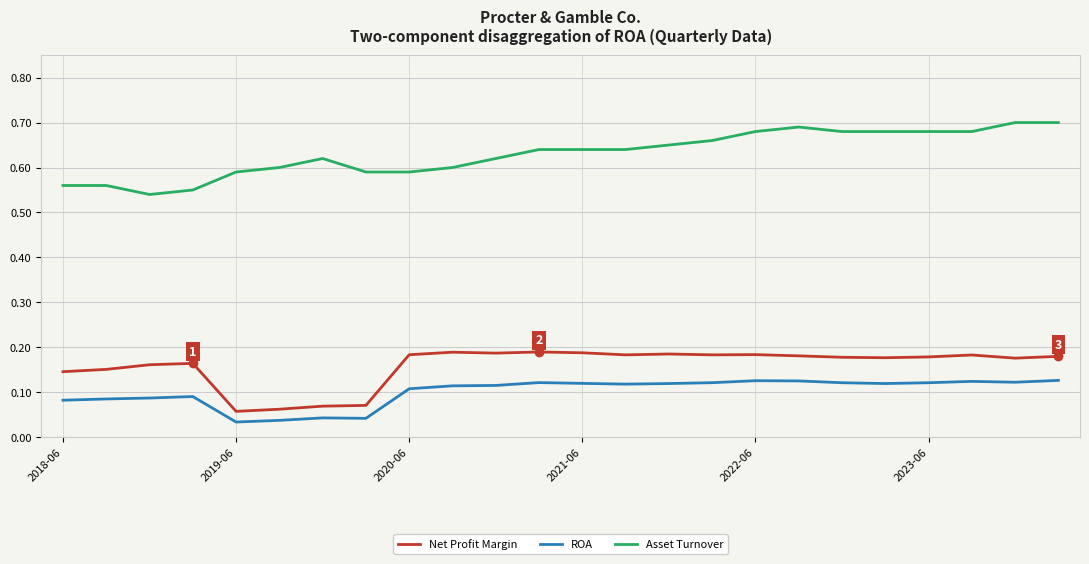

True or false: Net Profit Margin and Asset Turnover intersect in this chart.

False